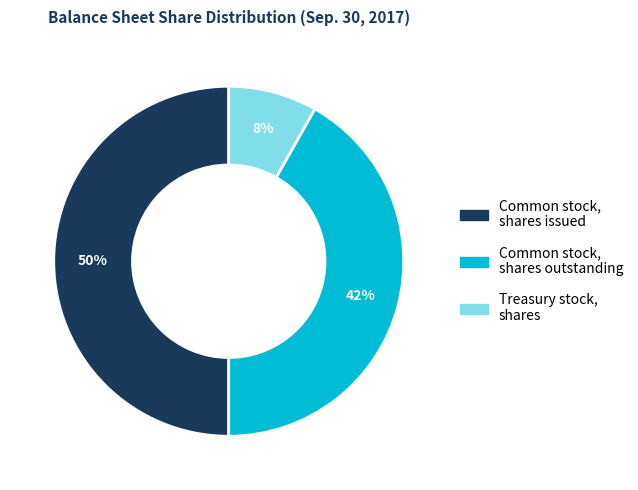

Combined, do Common stock, shares issued and Treasury stock, shares account for over 50%?

Yes